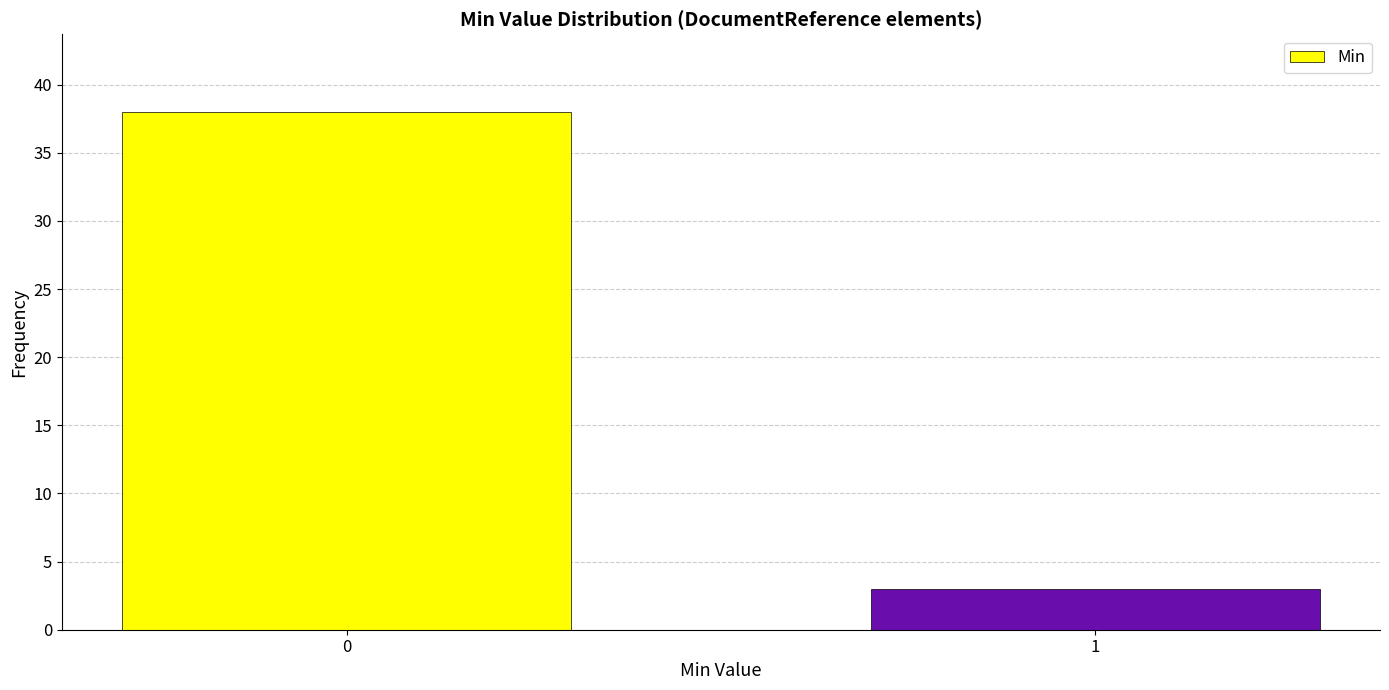

Reading left to right, transcribe all the data shown in this chart.

38	3